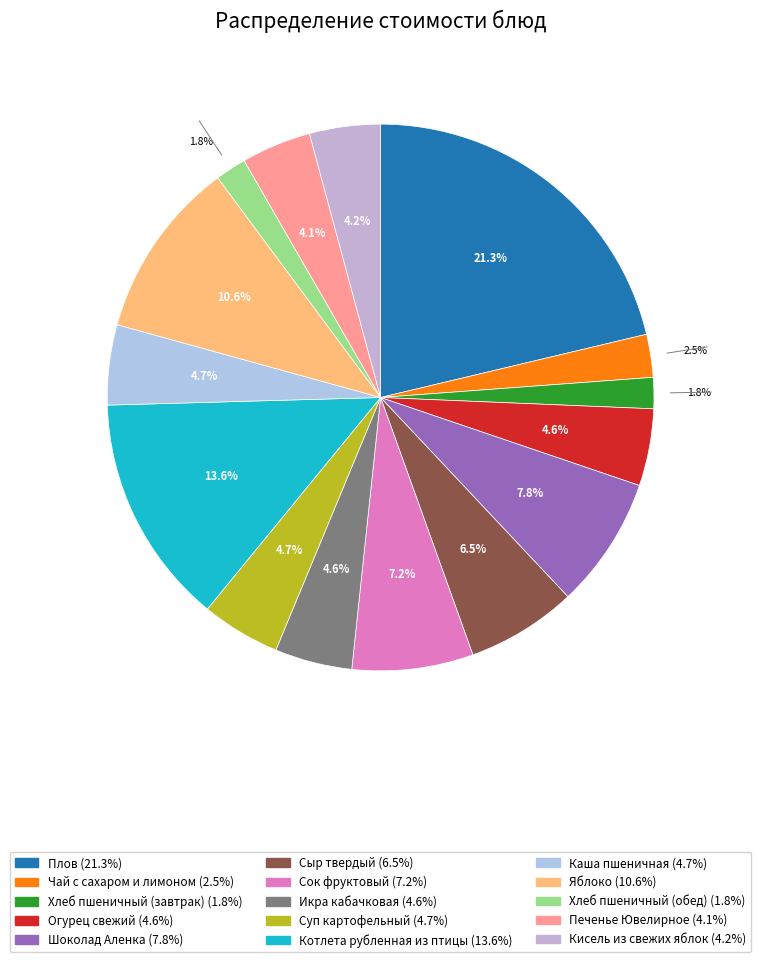

How much of the chart is everything except Суп картофельный?

95.3%